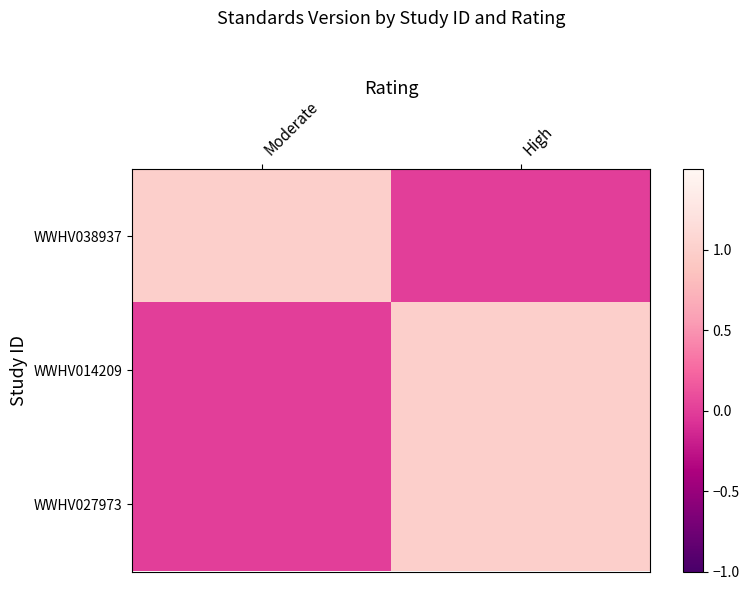

Rank the series by their maximum value, from highest to lowest.

WWHV038937, WWHV014209, WWHV027973